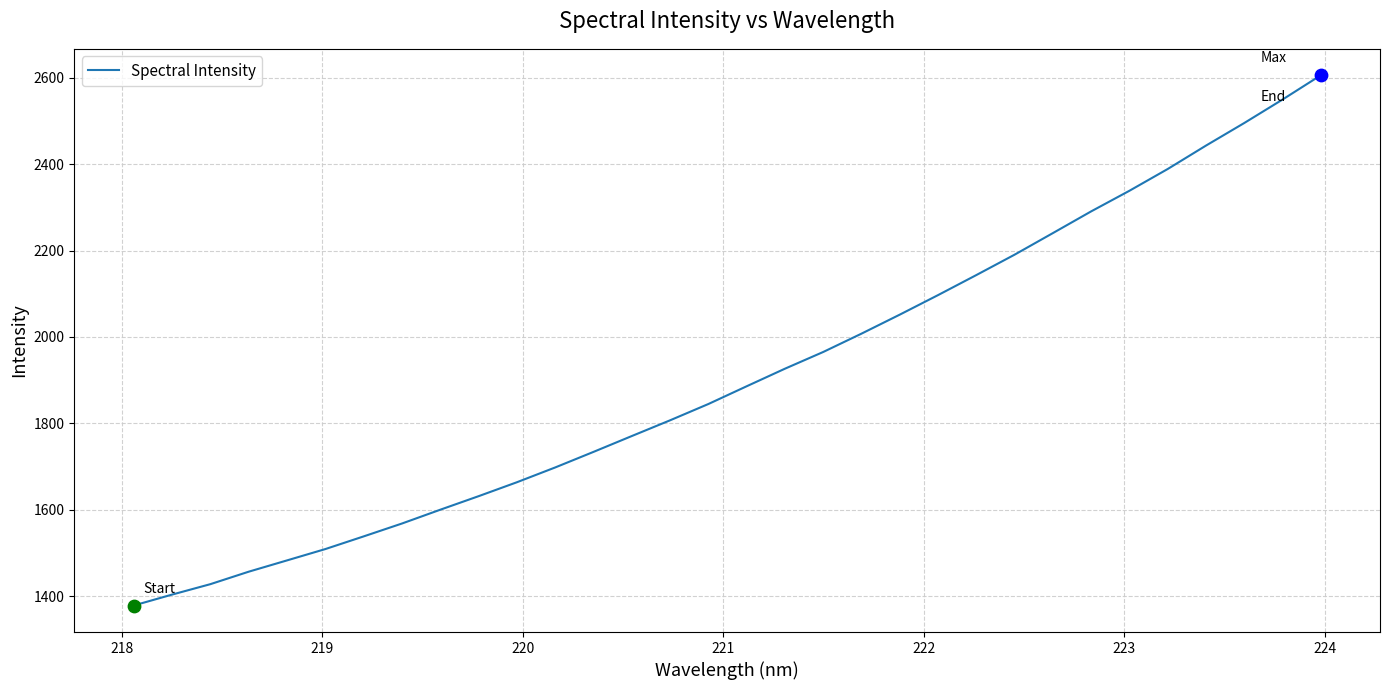

What is the smallest value displayed?

1378.1